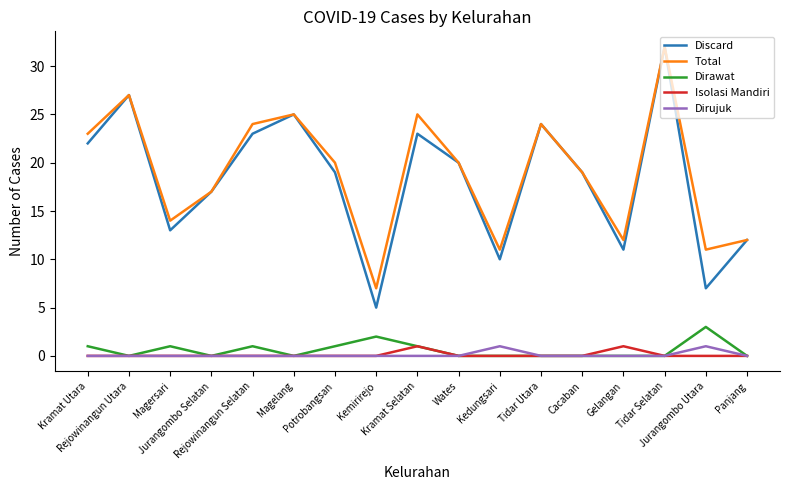

Does the chart have visible grid lines?

No